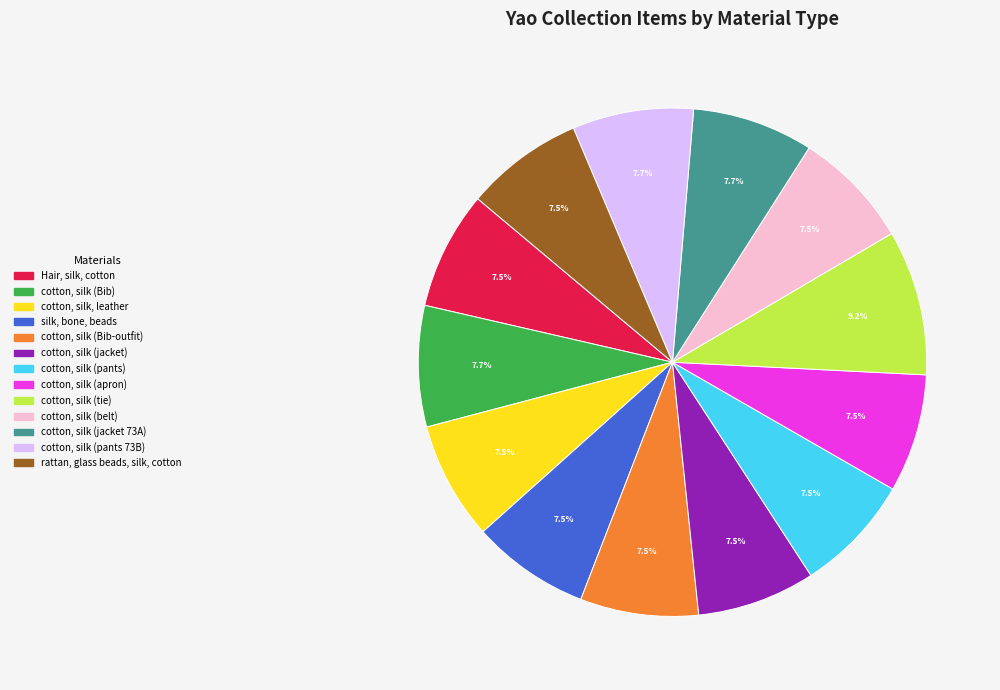

Is there a majority slice in this chart?

No